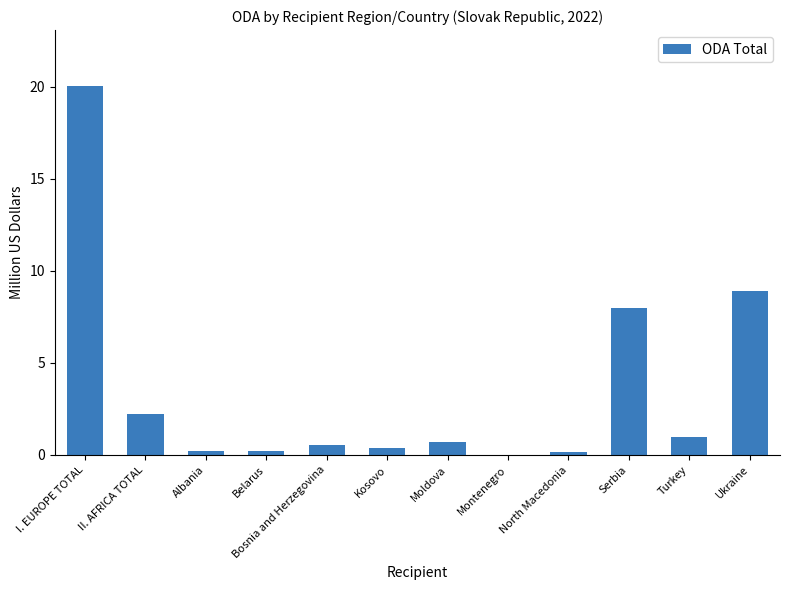

Between Turkey and II. AFRICA TOTAL, which is larger?

II. AFRICA TOTAL